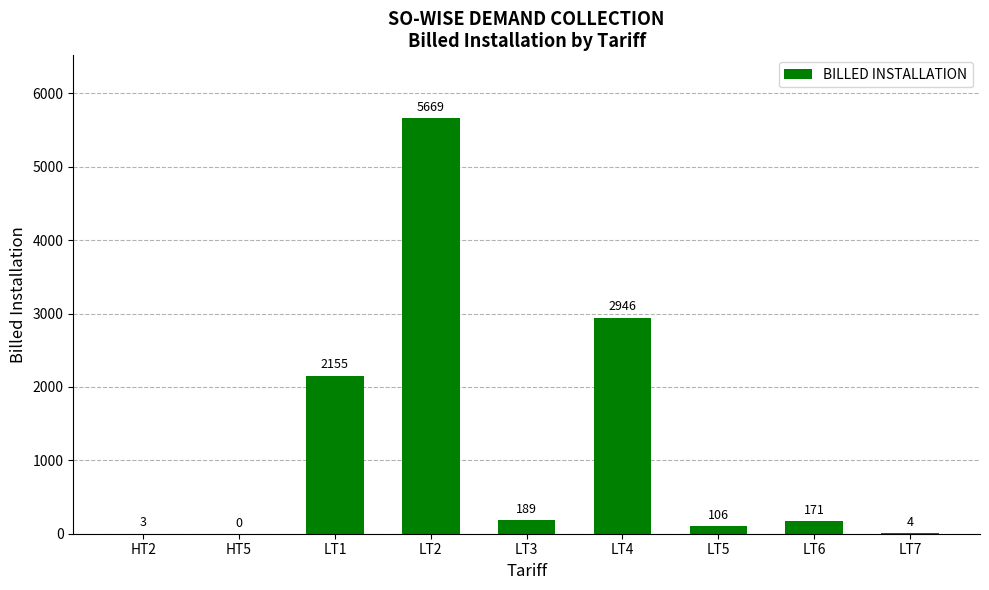

At which label is the value closest to 2834?

LT4